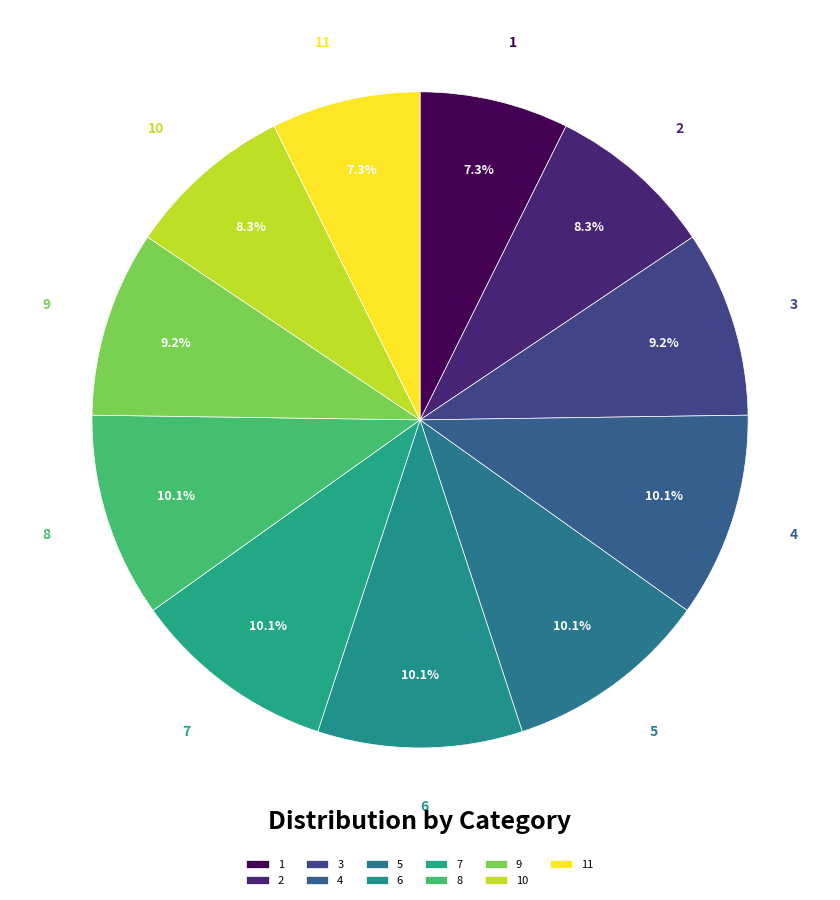

The 2 slice represents 1% of the pie. True or false?

False